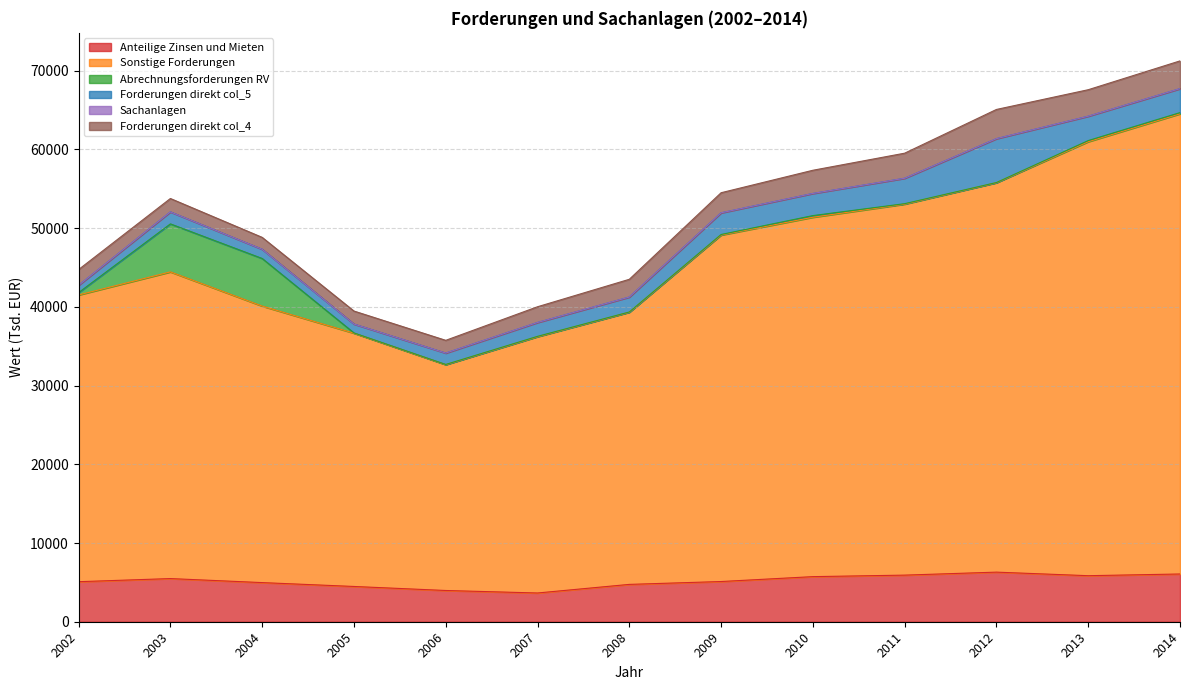

What are all the series names shown in the legend?

Anteilige Zinsen und Mieten, Sonstige Forderungen, Abrechnungsforderungen RV, Forderungen direkt col_5, Sachanlagen, Forderungen direkt col_4